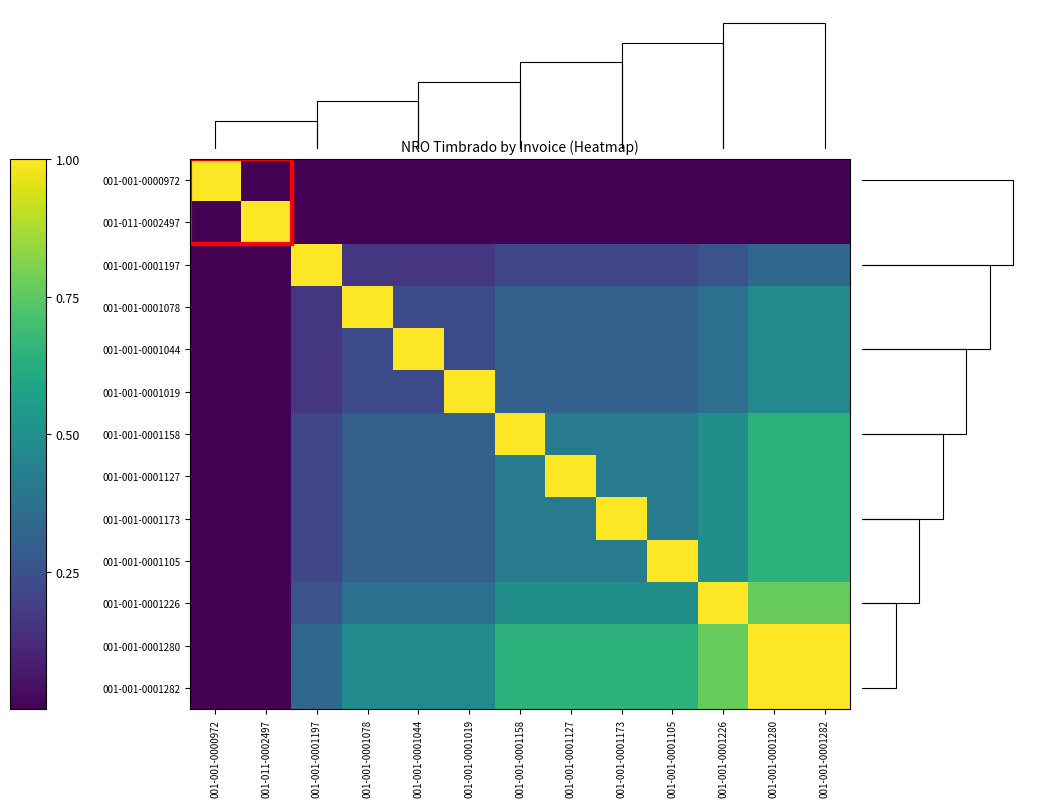

The 001-001-0001127 series shows 0.3 at 001-001-0001078. True or false?

True